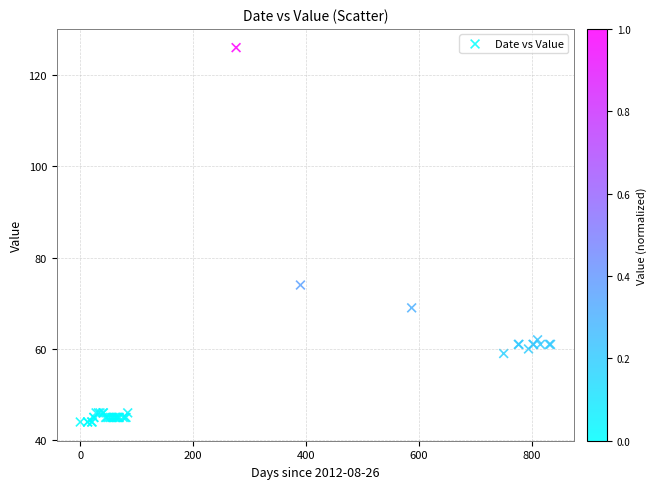

What Y value in the scatter plot is closest to 85?

74